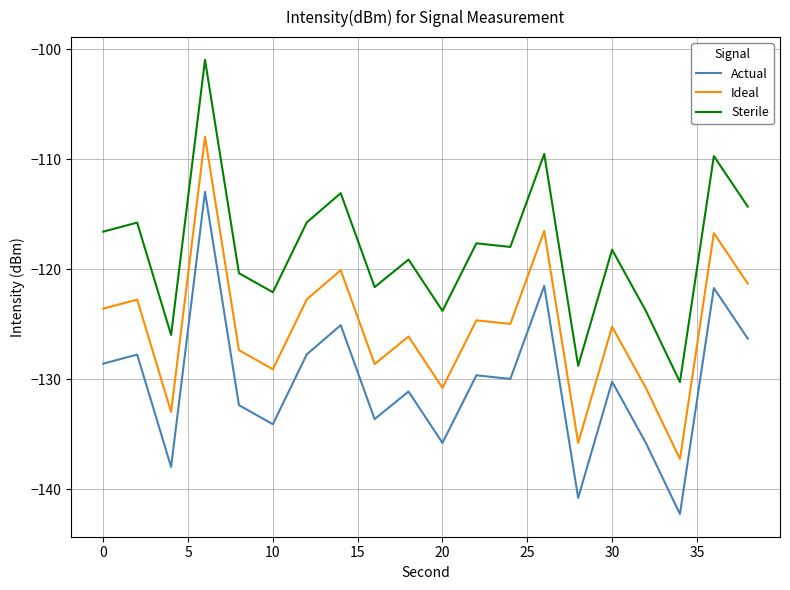

How many lines are shown in the chart?

3